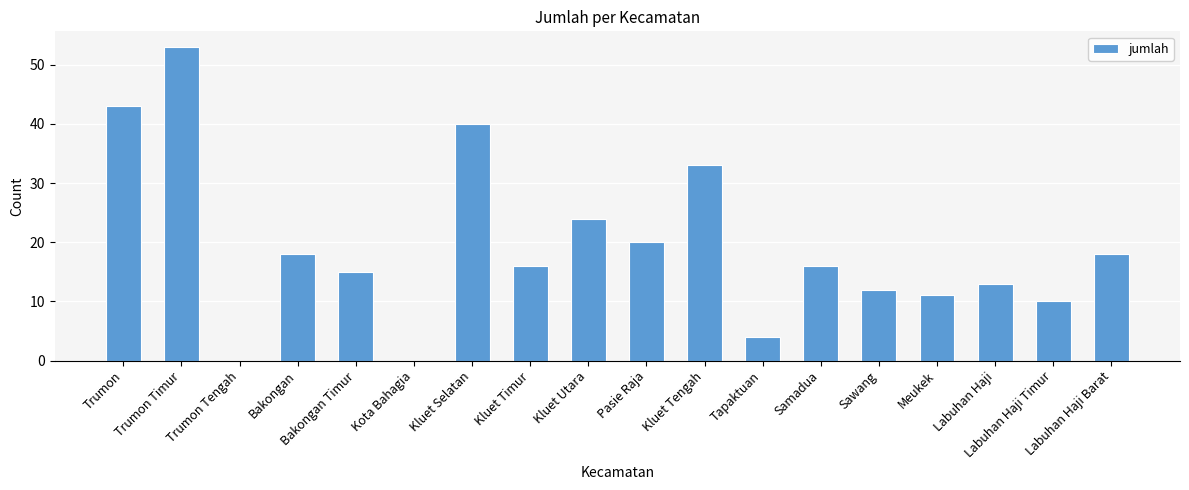

What is the maximum value shown in the chart?

53